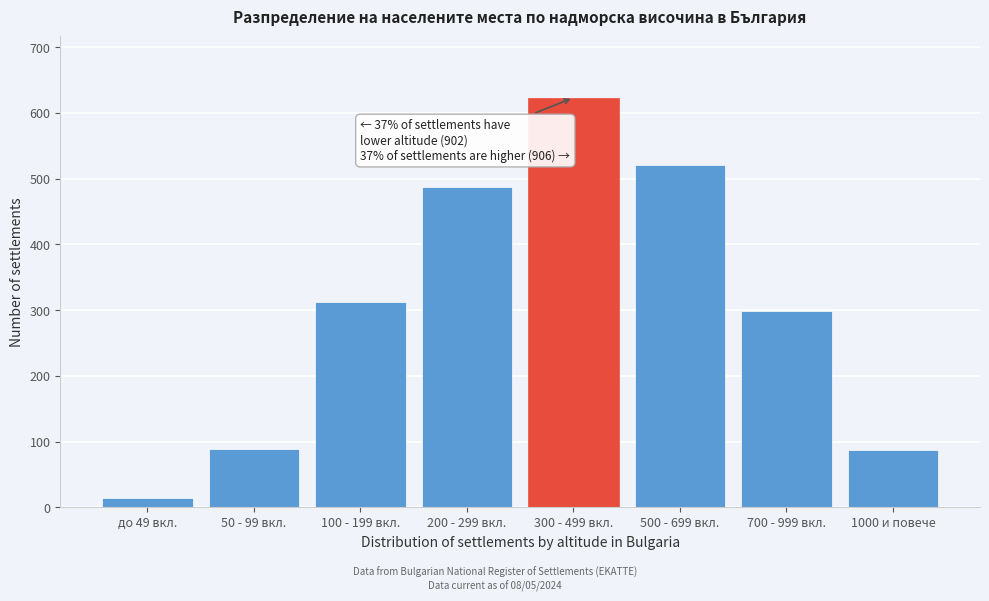

What is the average value?

304